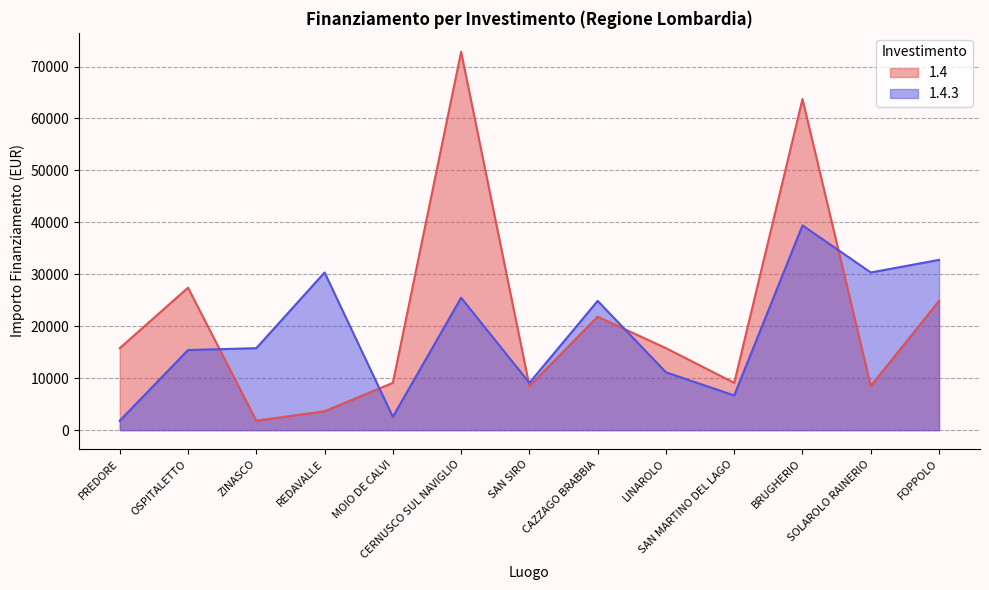

Where is 1.4.3 nearest to the value 20621?

CAZZAGO BRABBIA